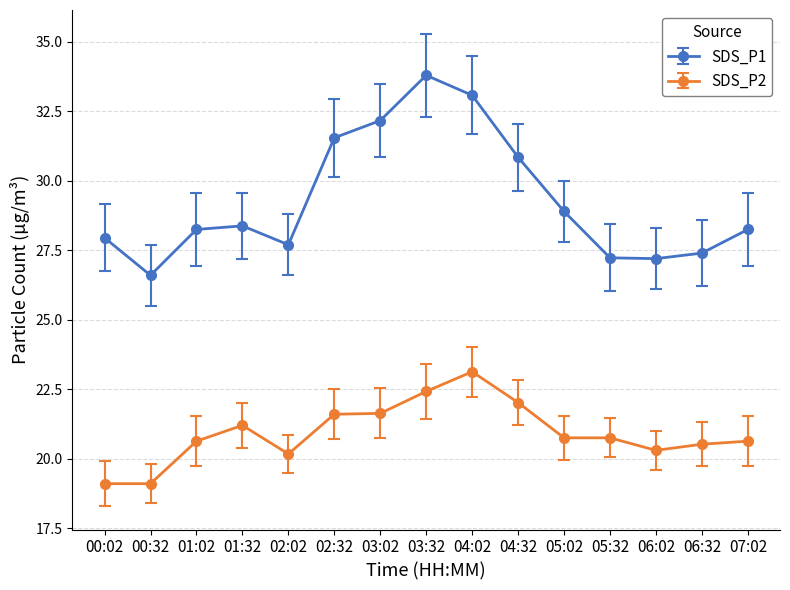

What value does the SDS_P2 series have at 02:02?

20.2